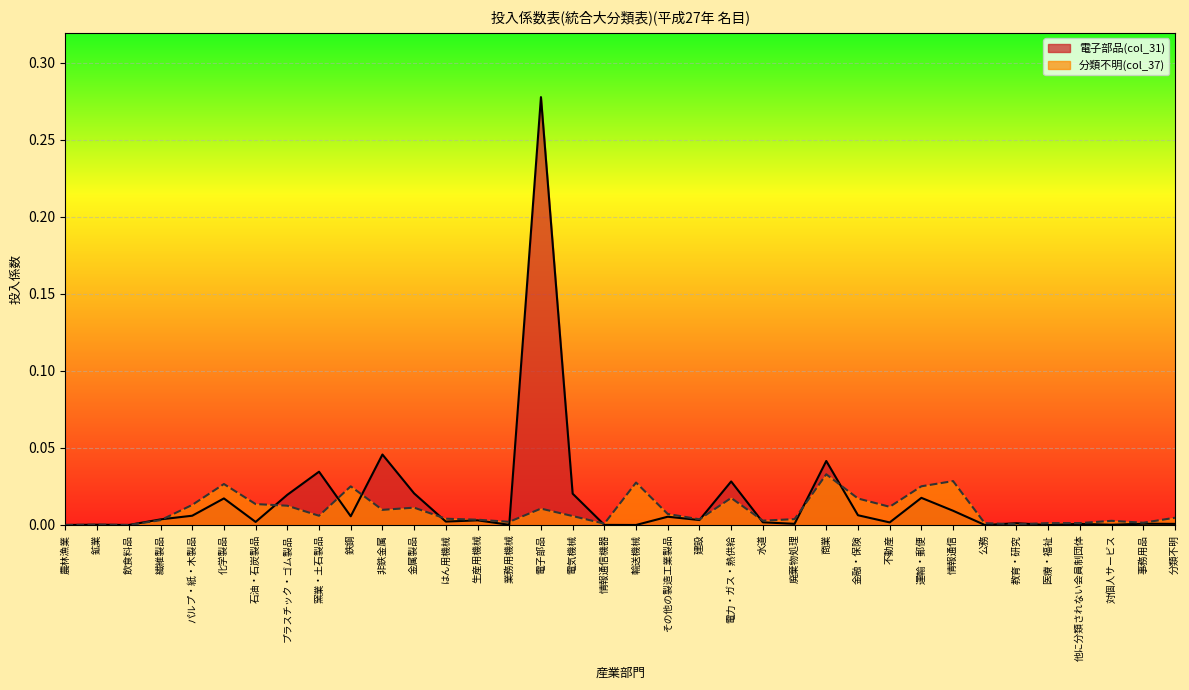

At 医療・福祉, list the series in order from smallest to largest.

電子部品(col_31), 分類不明(col_37)